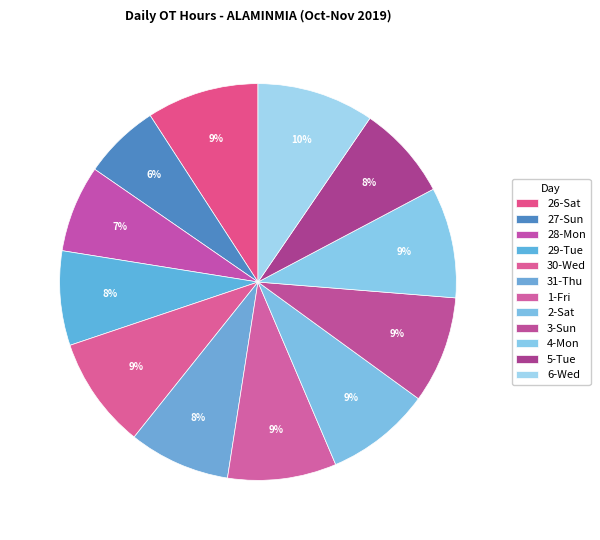

How many slices are in this pie chart?

12